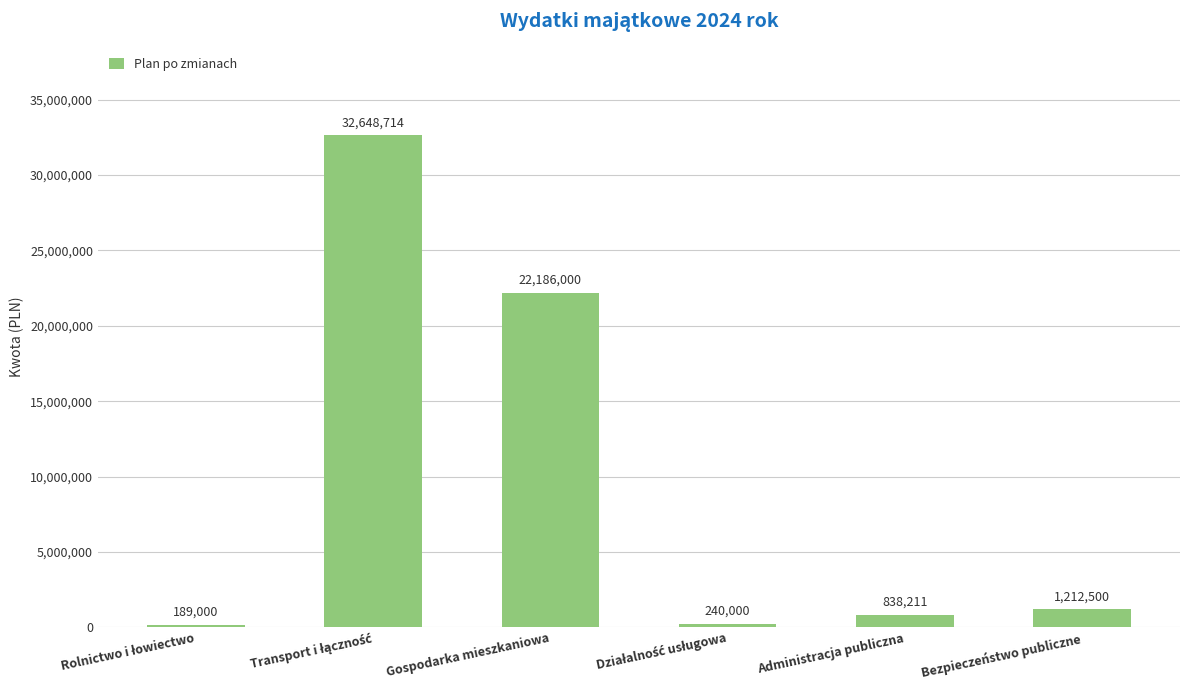

What is the value of the 6th bar from the left?

1212500.0